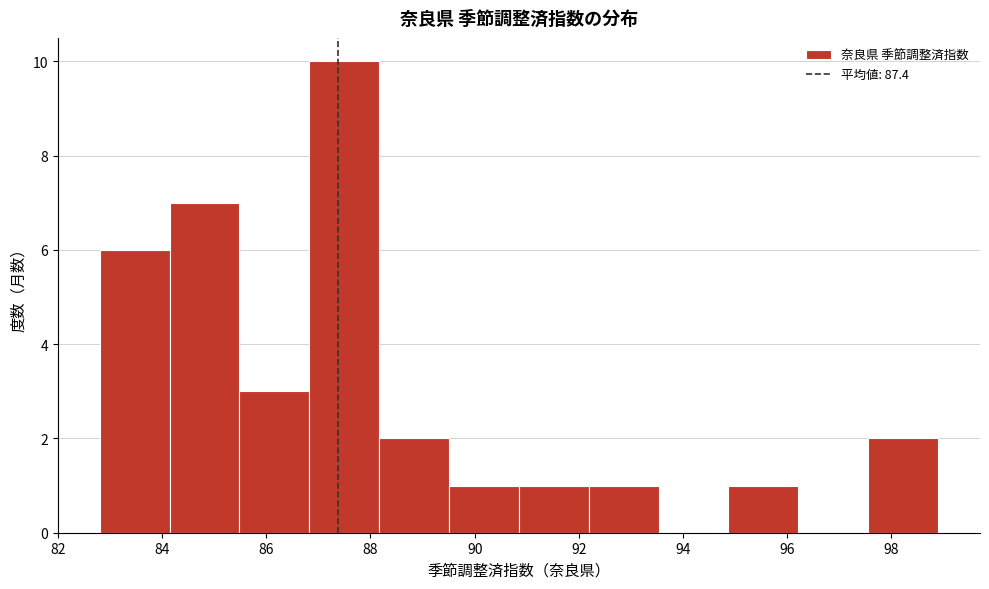

Reading left to right, transcribe this chart: for each bar, give the range it covers on the x-axis and its height. Neither the bar edges nor the heights are printed on the chart, so give them approximately, as read against the axes.

82.8 to 84.2: 6
84.2 to 85.4: 7
85.4 to 86.8: 3
86.8 to 88.2: 10
88.2 to 89.6: 2
89.6 to 90.8: 1
90.8 to 92.2: 1
92.2 to 93.6: 1
93.6 to 94.8: 0
94.8 to 96.2: 1
96.2 to 97.6: 0
97.6 to 99.0: 2